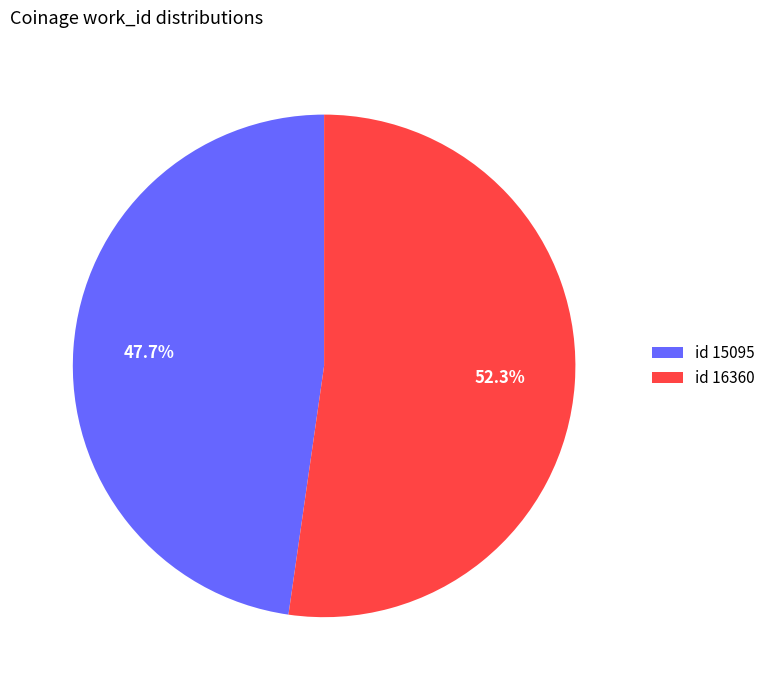

What percentage do id 15095 and id 16360 together represent?

100.0%